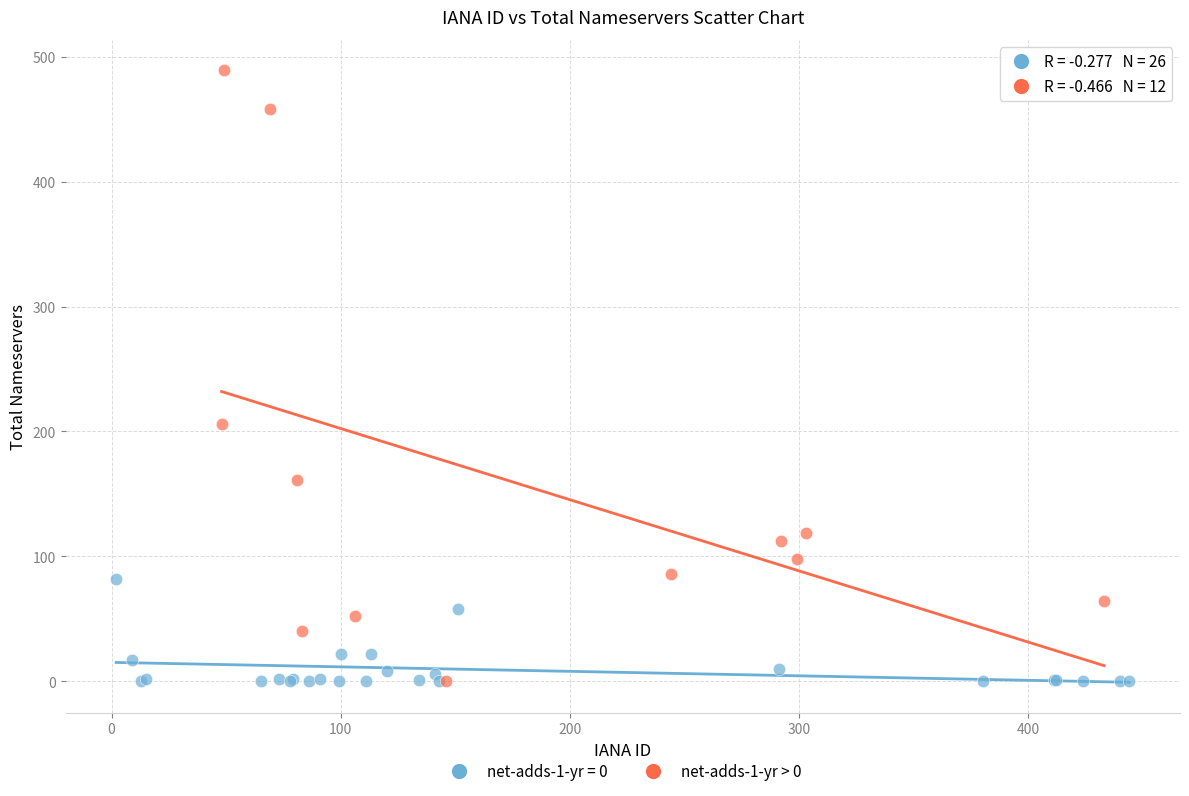

Which series reaches the maximum Y coordinate?

net-adds-1-yr > 0